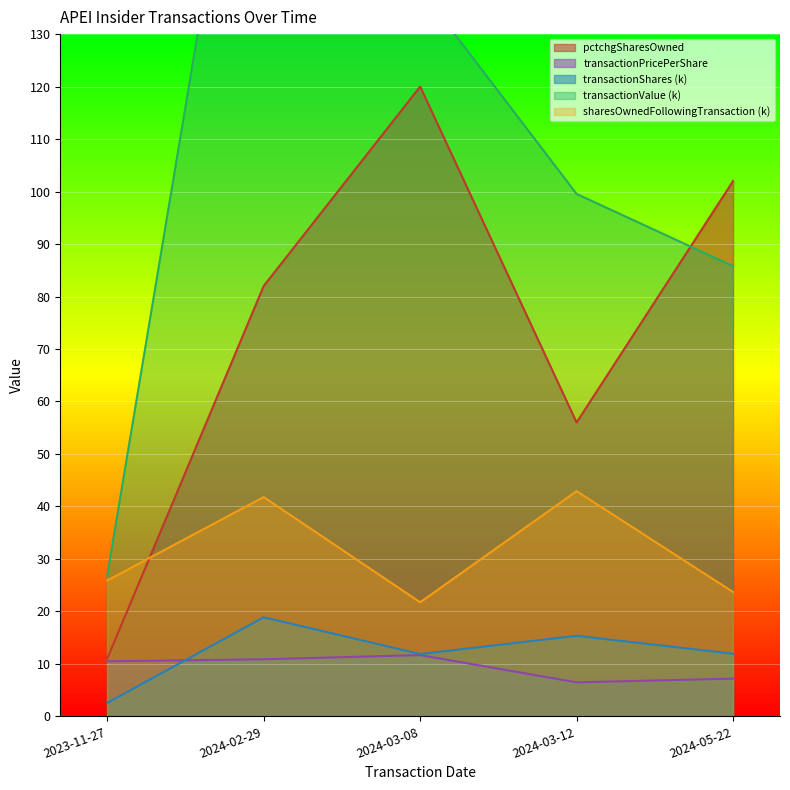

At which category does pctchgSharesOwned reach its first local peak?

2024-03-08